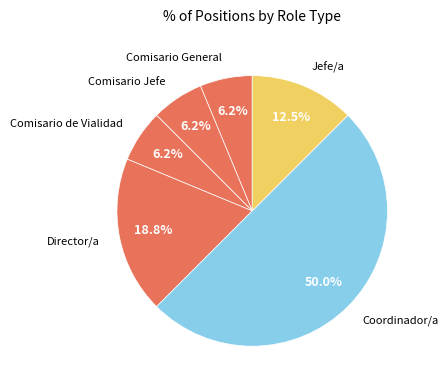

Is the sum of Jefe/a and Director/a greater than half?

No